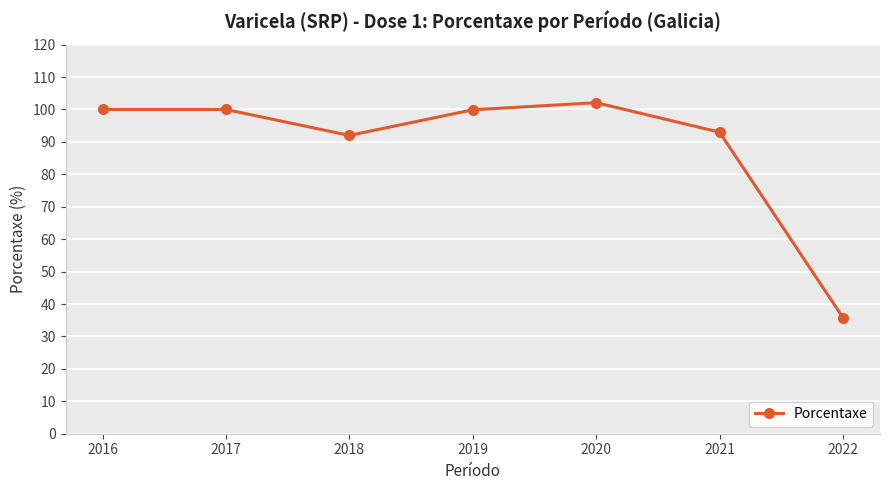

What is the smallest value displayed?

35.8